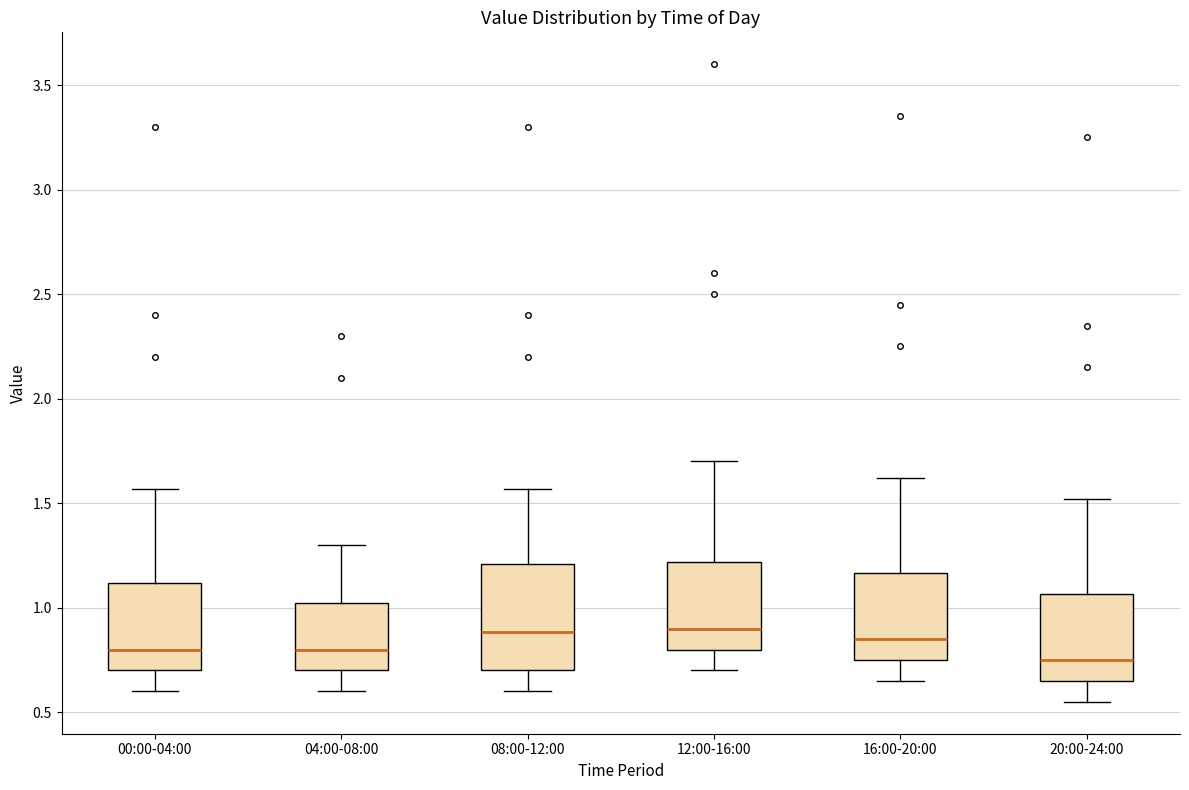

Reading left to right, transcribe this box plot: for each box, give where its median line is, the range the box spans, and where its two whiskers end, as read against the y-axis. The values are not printed on the chart, so give them approximately, as read against the axis.

00:00-04:00: median 0.80, box 0.70 to 1.10, whiskers 0.60 to 1.55
04:00-08:00: median 0.80, box 0.70 to 1.05, whiskers 0.60 to 1.30
08:00-12:00: median 0.90, box 0.70 to 1.20, whiskers 0.60 to 1.55
12:00-16:00: median 0.90, box 0.80 to 1.20, whiskers 0.70 to 1.70
16:00-20:00: median 0.85, box 0.75 to 1.15, whiskers 0.65 to 1.60
20:00-24:00: median 0.75, box 0.65 to 1.05, whiskers 0.55 to 1.50